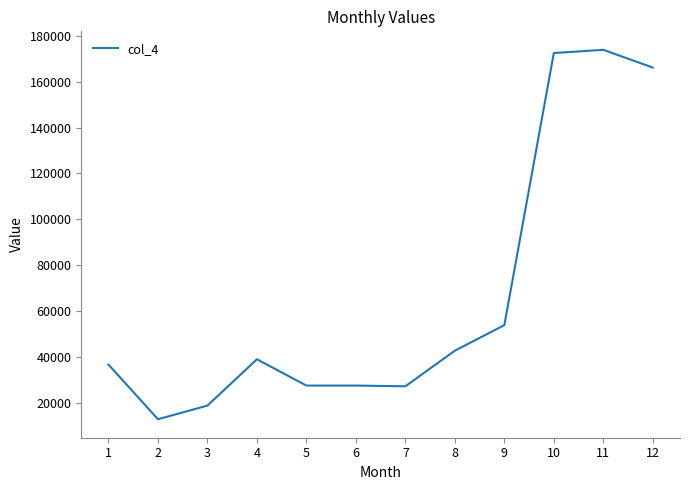

What is the ratio of the value at 8 to the value at 1?

1.2